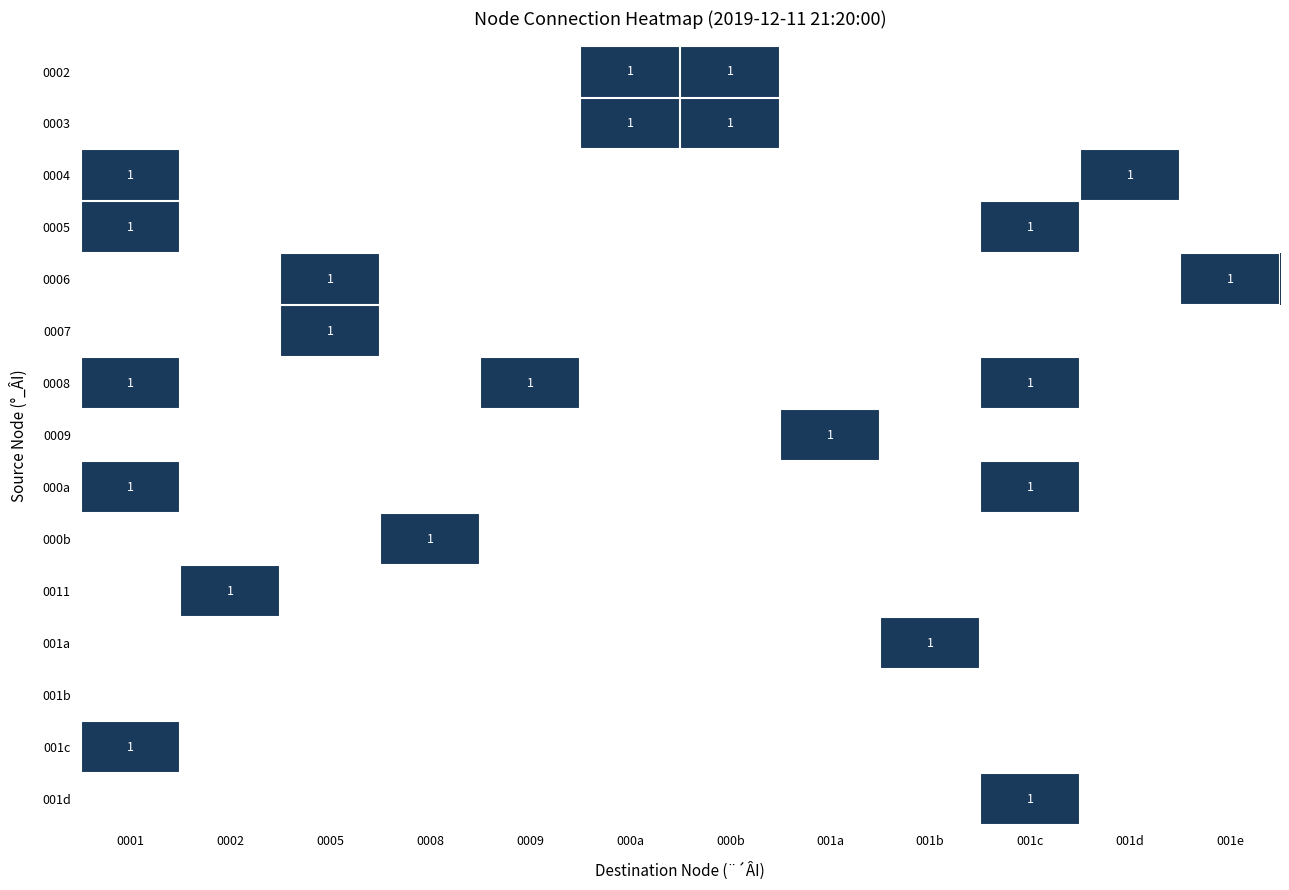

Is it true that 0005 equals 1 at 001c?

True